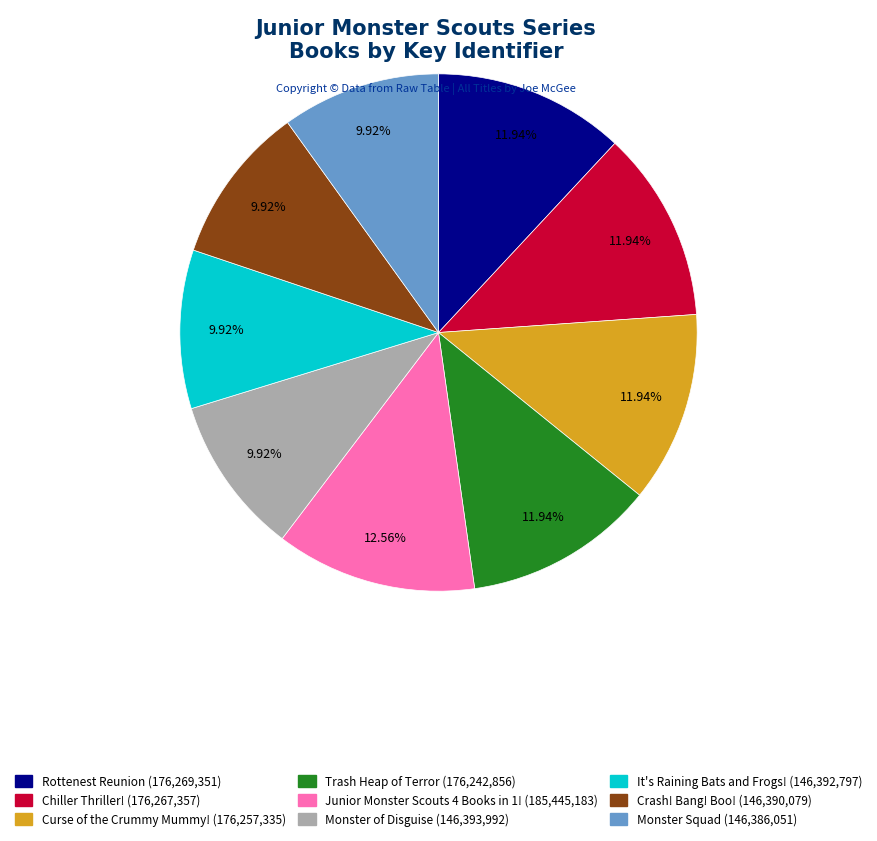

Is there a majority slice in this chart?

No